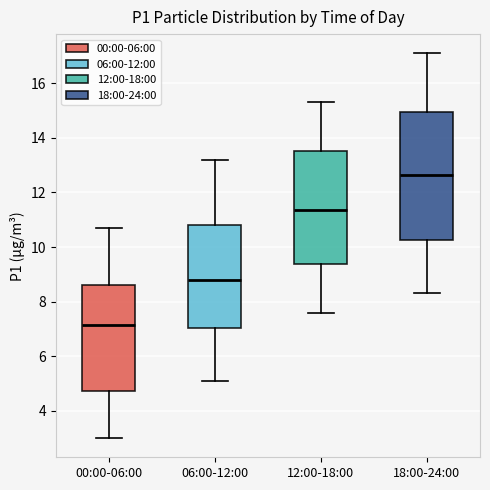

Which box has the lowest median line?

00:00-06:00